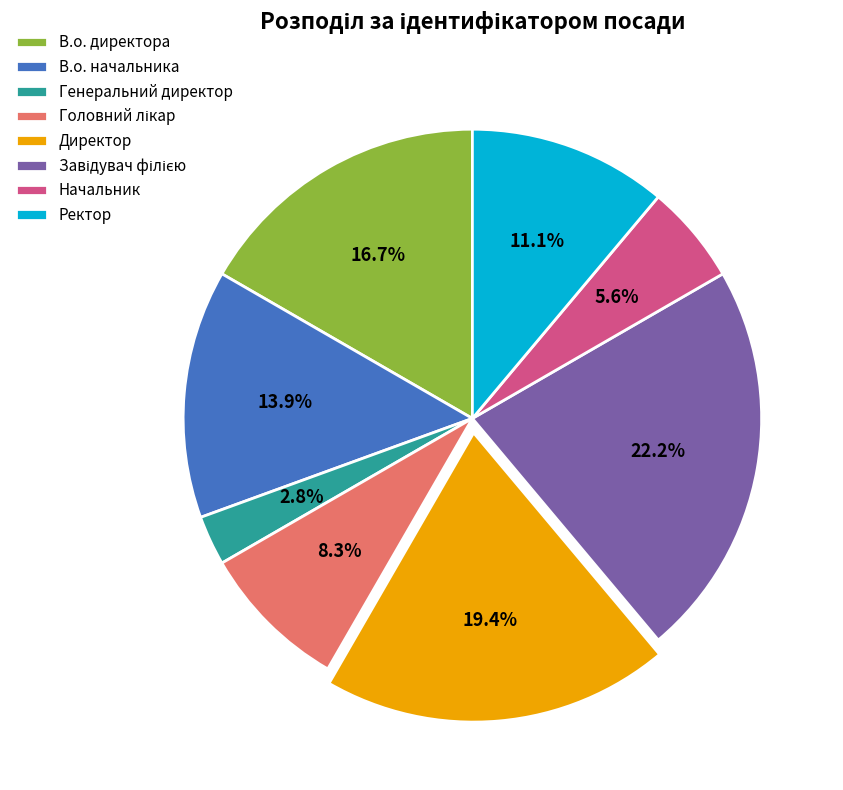

How much of the chart is everything except Начальник?

94.4%